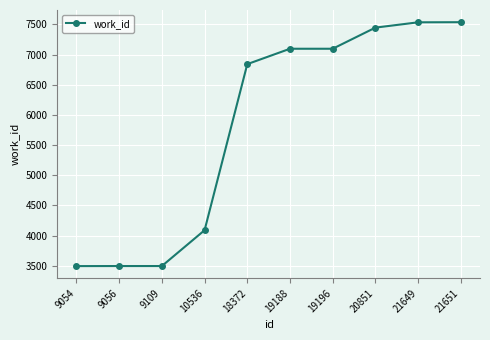

What is the sum of the values at 19196 and 21651?

14634